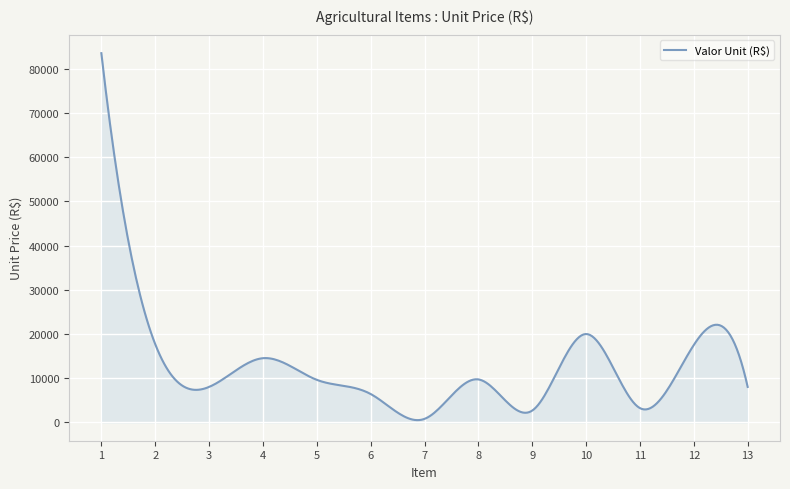

What is the maximum value shown in the chart?

83527.7